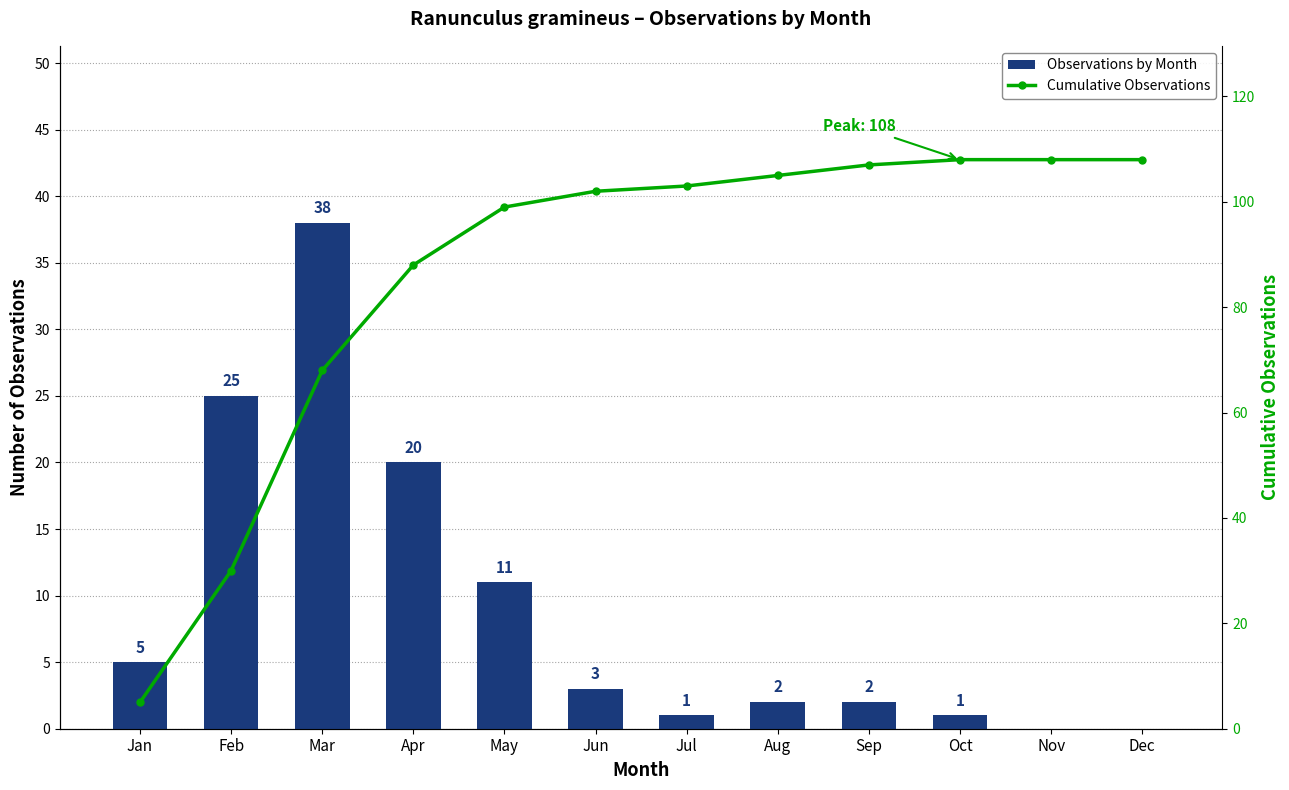

What is the difference between the Observations by Month values at Apr and Jan?

15